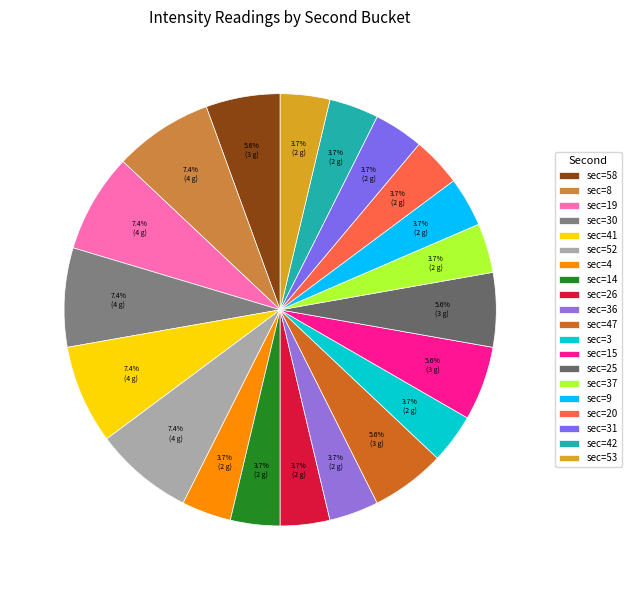

Count the number of slices in the pie.

20